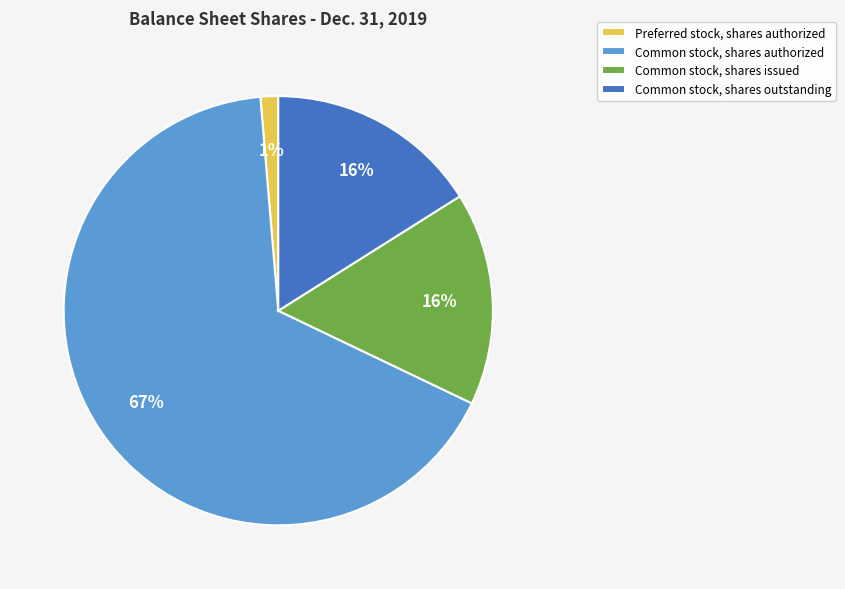

To the nearest percent, what is the combined percentage of Common stock, shares outstanding and Common stock, shares authorized?

83%